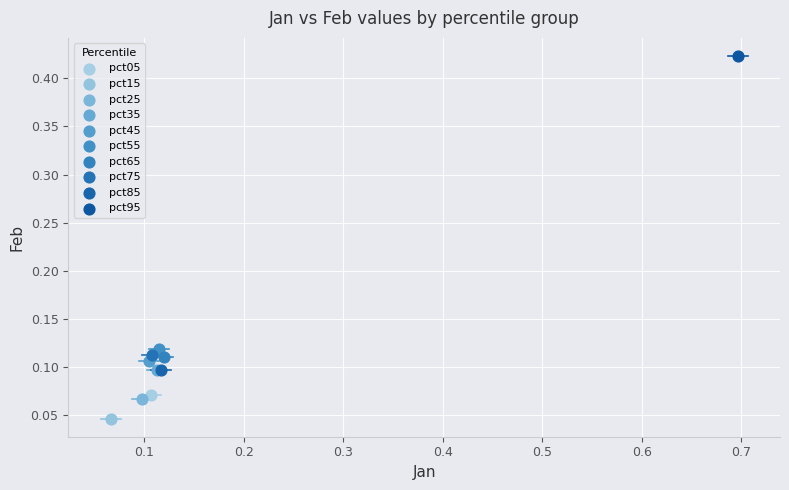

Which series reaches the minimum Y coordinate?

pct15